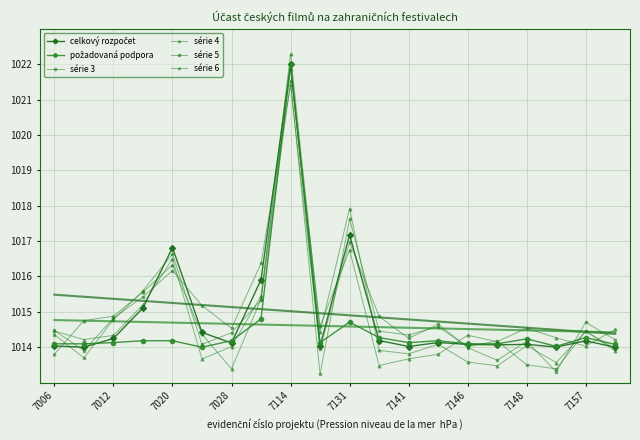

What is the spread (max minus min) of values at 15?

0.7